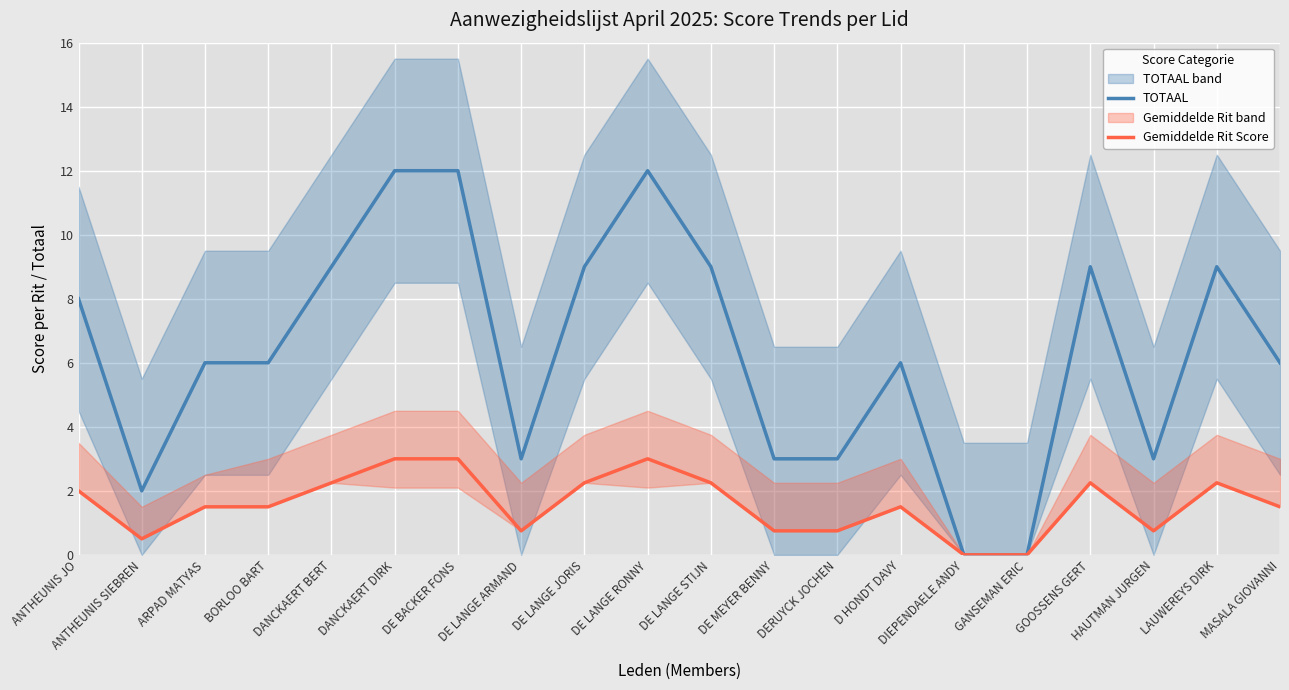

True or false: Gemiddelde Rit Score has a value of 3.0 at DE LANGE RONNY.

True